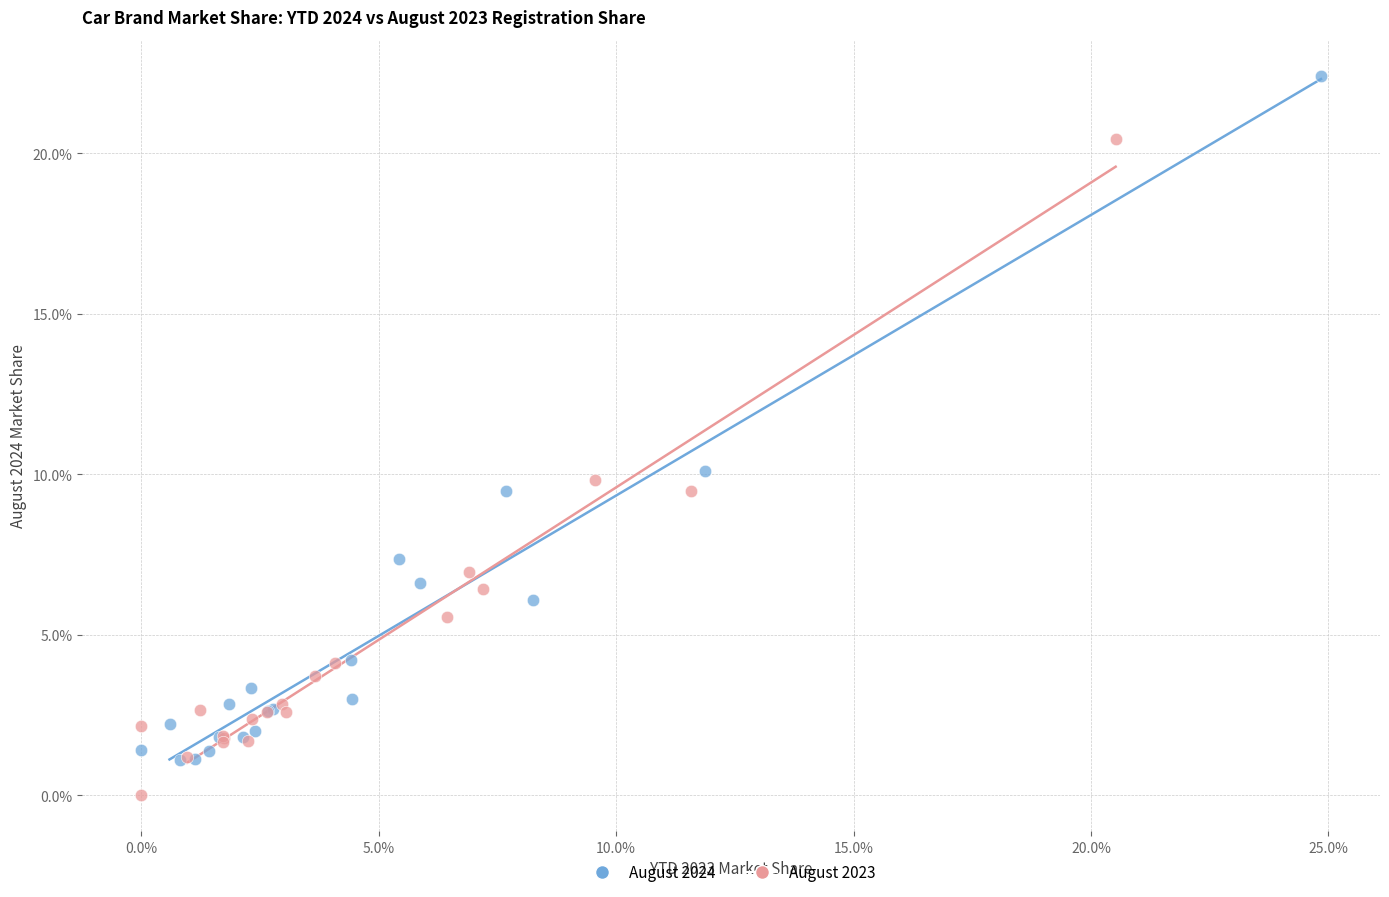

What are all the series names shown in the legend?

August 2024, August 2023